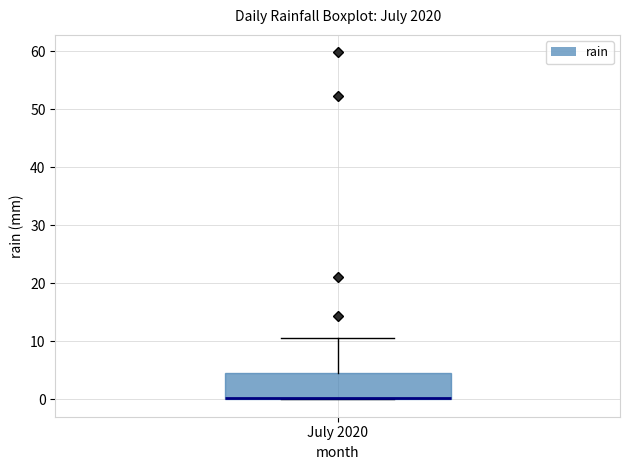

Where is the lower edge of the box for July 2020 on the y-axis? The values are not printed on the chart, so give them approximately, as read against the axis.

0